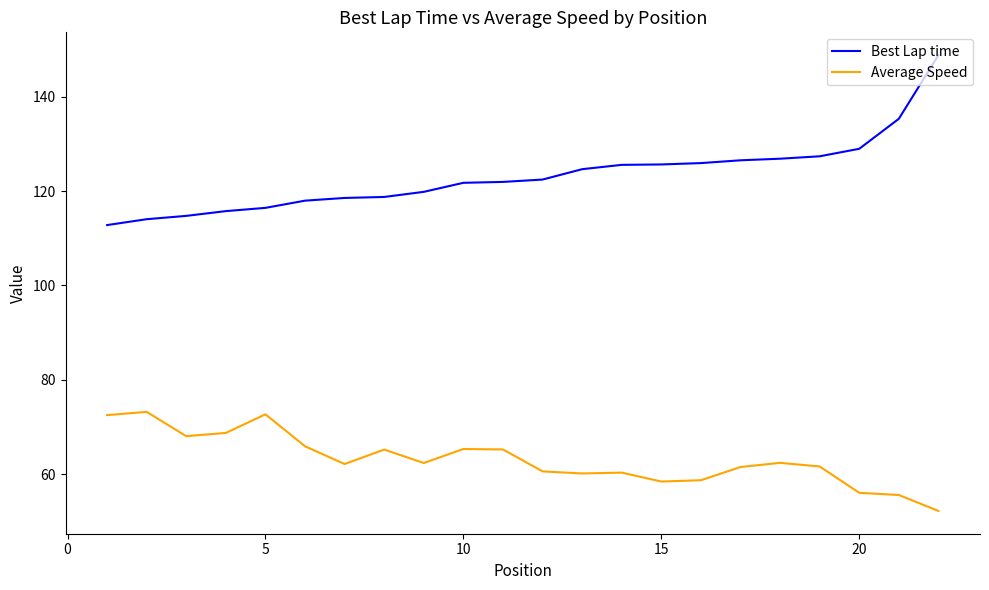

How many lines are shown in the chart?

2